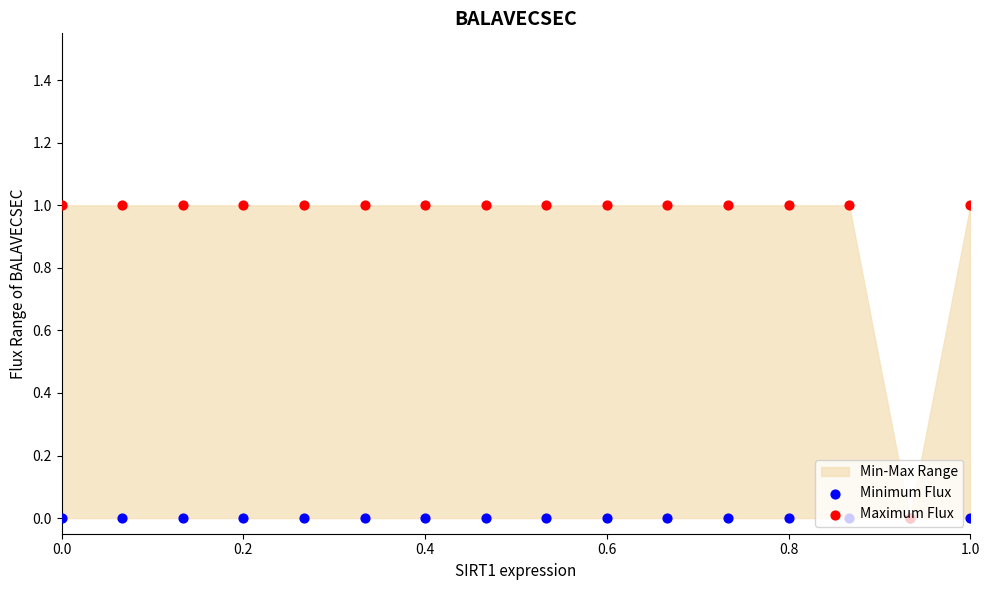

Is the value of Minimum Flux at 13 greater than the value of Maximum Flux at 11?

No